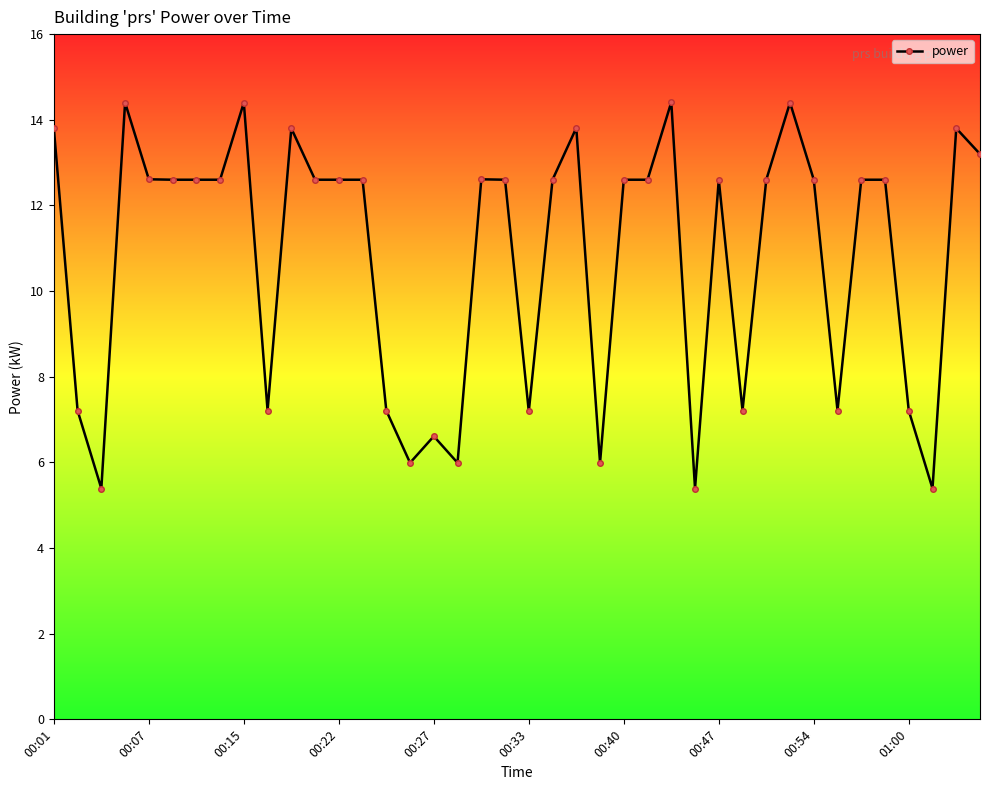

What is the maximum value shown in the chart?

14.4